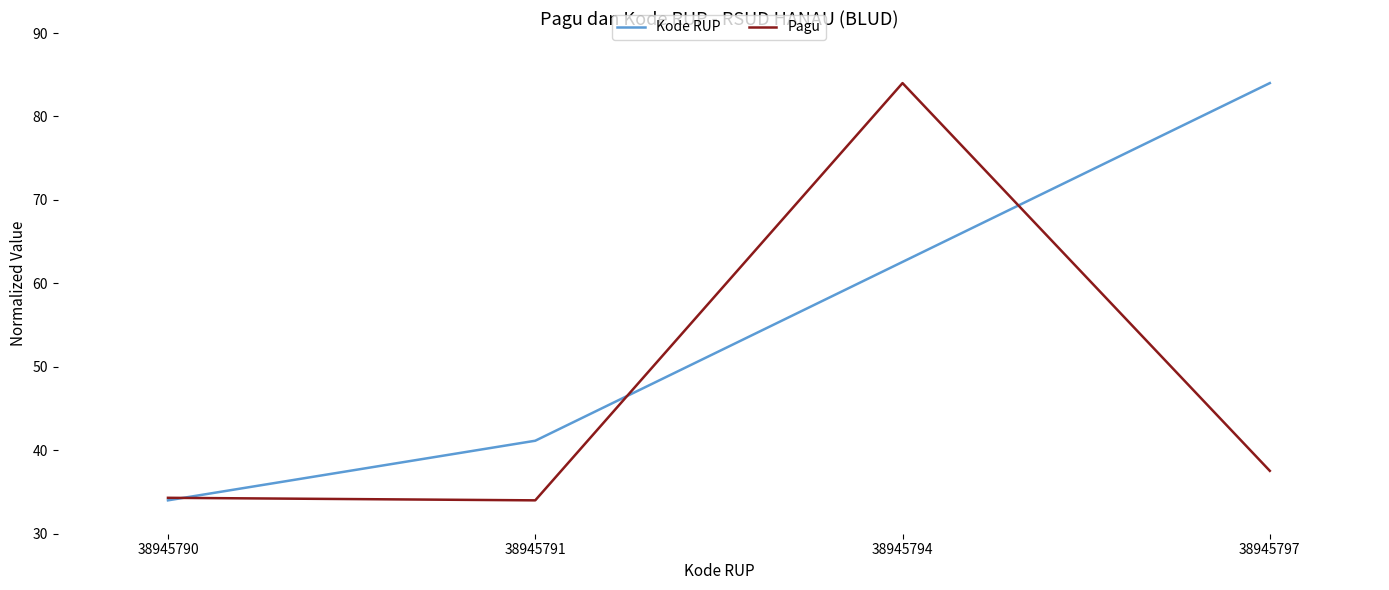

Between 38945790 and 38945794, which series saw the biggest shift?

Pagu